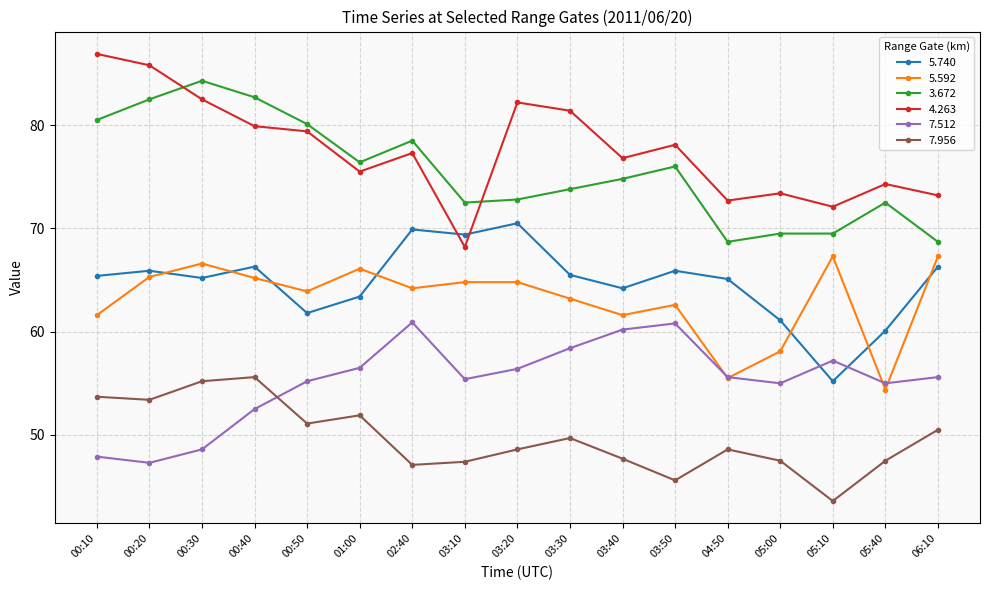

The 4.263 series shows 73.4 at 05:00. True or false?

True